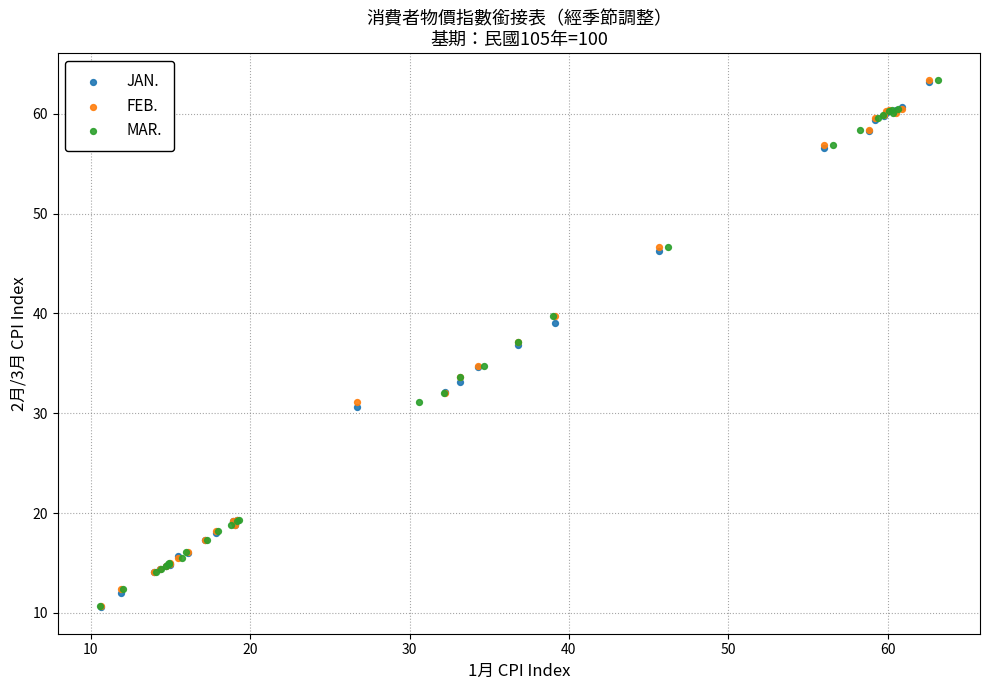

What are all the series names shown in the legend?

JAN., FEB., MAR.